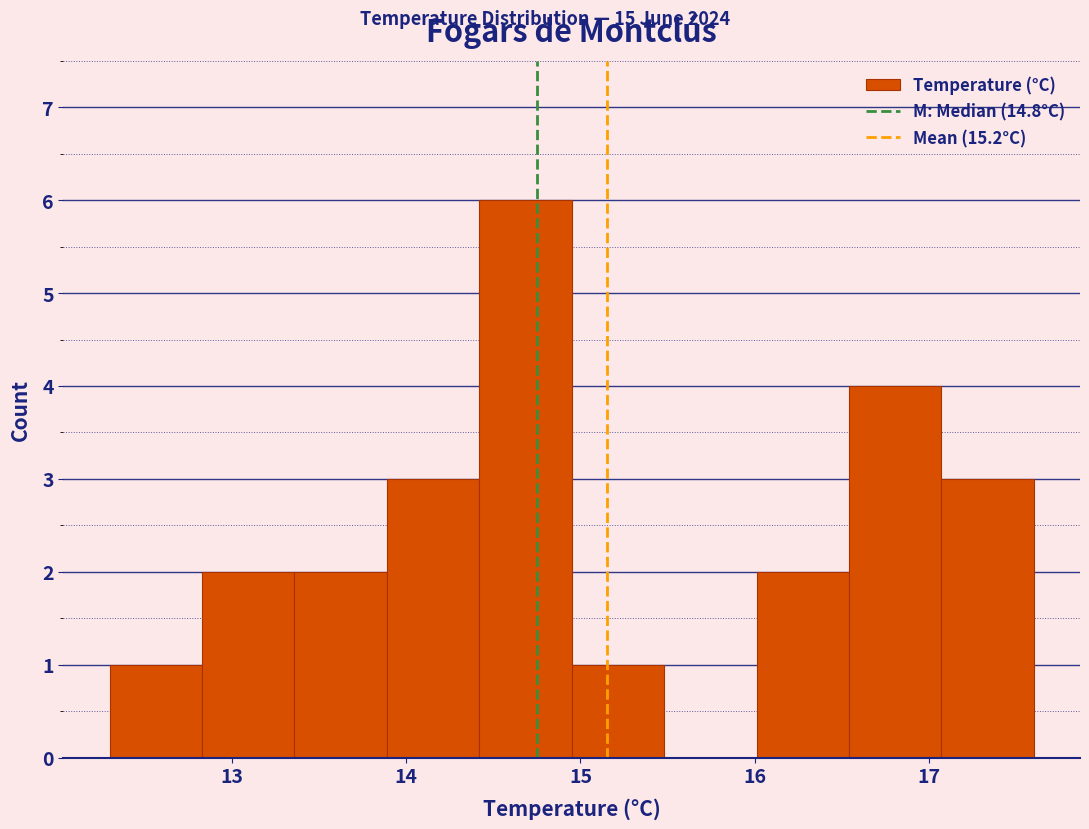

How tall is the bar that spans 13.89 to 14.42 on the x-axis? Neither the bar edges nor the heights are printed on the chart, so give them approximately, as read against the axes.

3